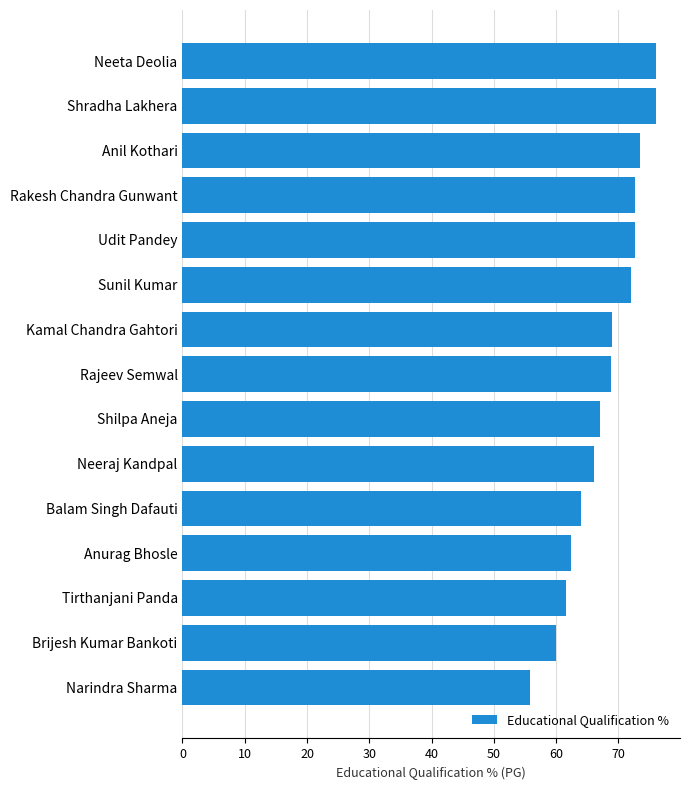

Is it true that the value at Shradha Lakhera is 76.0?

True